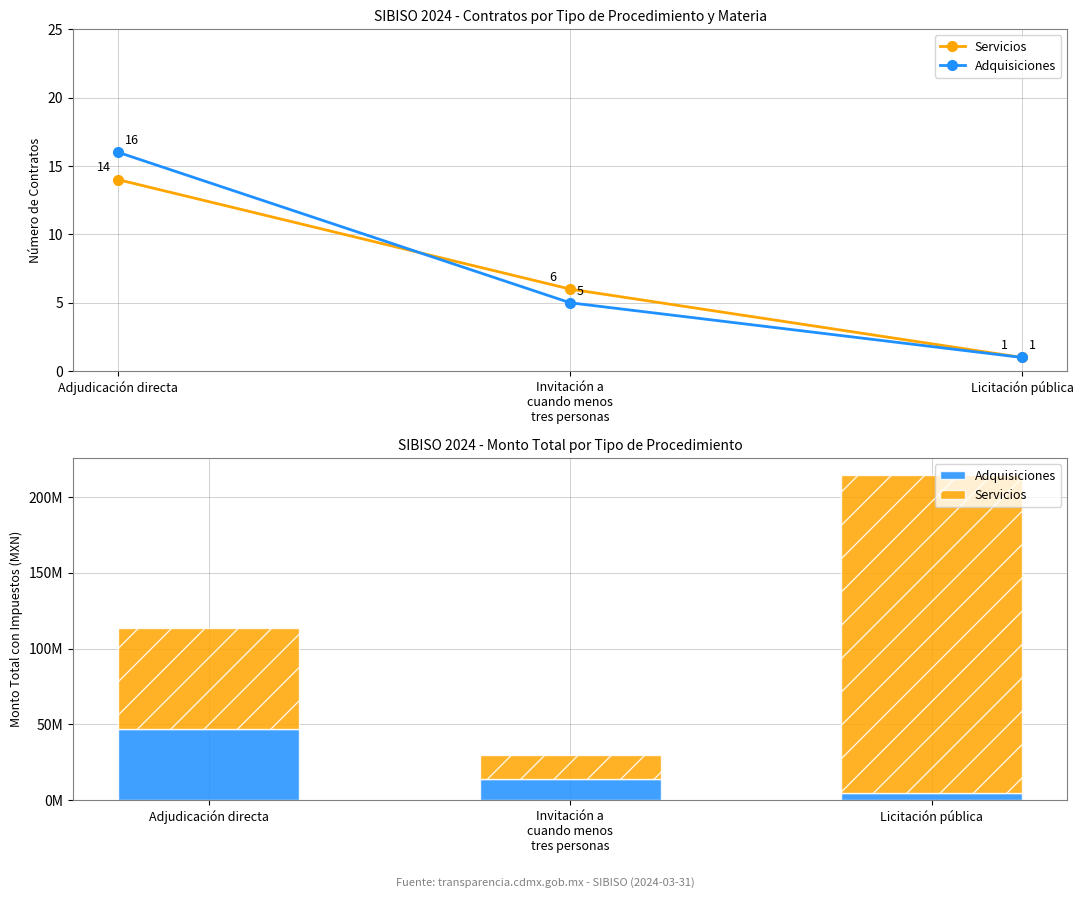

List the series in order of their overall mean, highest first.

Servicios, Adquisiciones